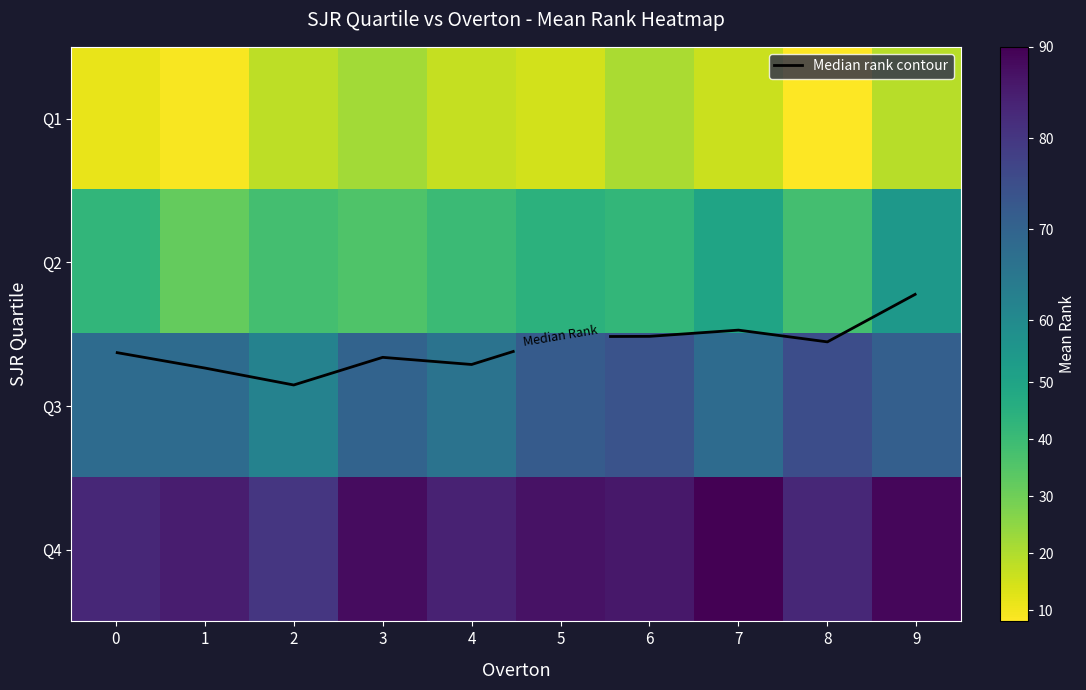

What is the sum of the Q2 values at 1 and 8?

70.0